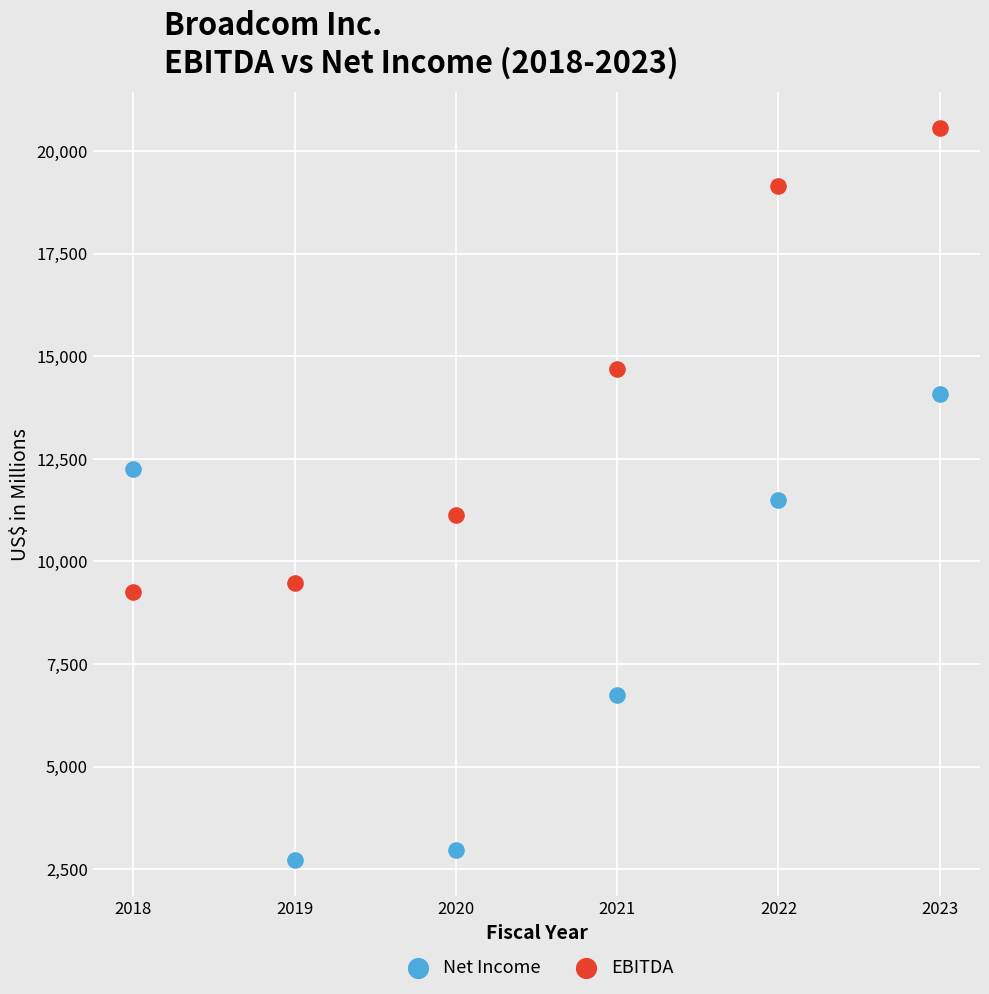

In the Net Income series, what Y value is closest to 8403?

6736